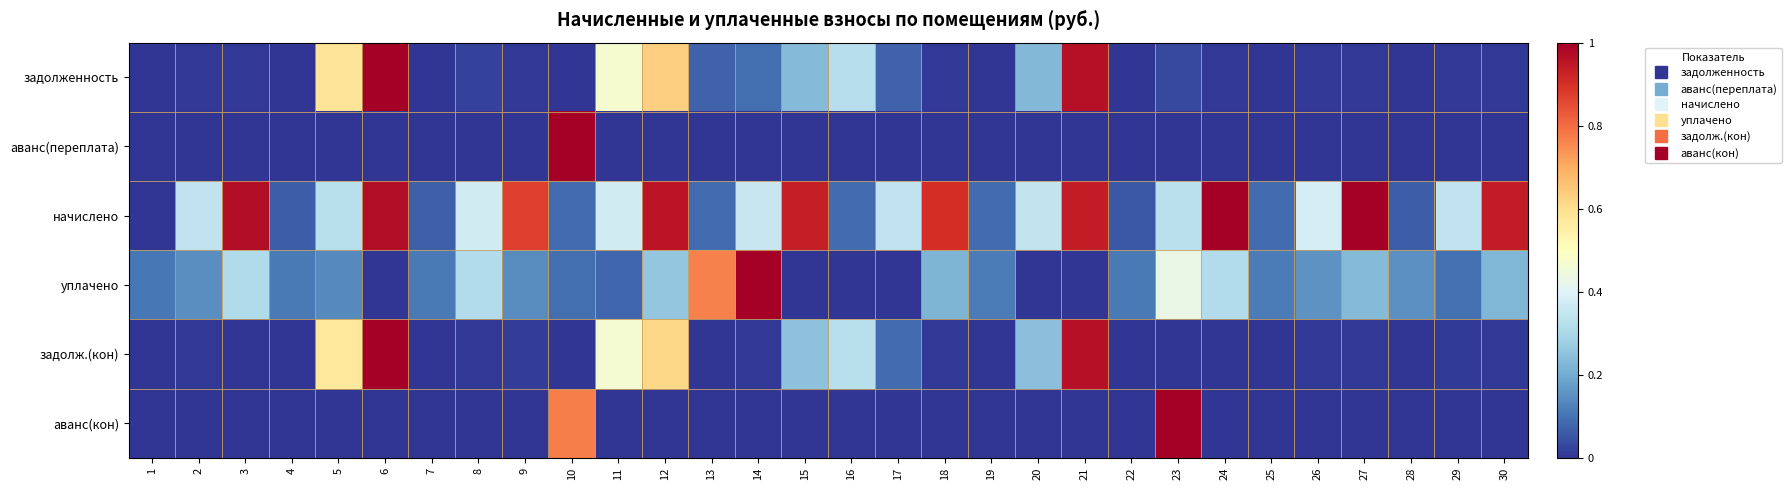

Reading right to left, what are all the values shown in this chart?

задолженность: 30=0.0	29=0.0	28=0.0	27=0.0	26=0.0	25=0.0	24=0.0	23=0.0	22=0.0	21=1.0	20=0.2	19=0.0	18=0.0	17=0.1	16=0.3	15=0.2	14=0.1	13=0.1	12=0.6	11=0.5	10=0.0	9=0.0	8=0.0	7=0.0	6=1.0	5=0.6	4=0.0	3=0.0	2=0.0	1=0.0
аванс(переплата): 30=0.0	29=0.0	28=0.0	27=0.0	26=0.0	25=0.0	24=0.0	23=0.0	22=0.0	21=0.0	20=0.0	19=0.0	18=0.0	17=0.0	16=0.0	15=0.0	14=0.0	13=0.0	12=0.0	11=0.0	10=1.0	9=0.0	8=0.0	7=0.0	6=0.0	5=0.0	4=0.0	3=0.0	2=0.0	1=0.0
начислено: 30=0.9	29=0.3	28=0.1	27=1.0	26=0.4	25=0.1	24=1.0	23=0.3	22=0.1	21=0.9	20=0.3	19=0.1	18=0.9	17=0.3	16=0.1	15=0.9	14=0.4	13=0.1	12=1.0	11=0.4	10=0.1	9=0.9	8=0.4	7=0.1	6=1.0	5=0.3	4=0.1	3=1.0	2=0.3	1=0.0
уплачено: 30=0.2	29=0.1	28=0.2	27=0.2	26=0.2	25=0.1	24=0.3	23=0.4	22=0.1	21=0.0	20=0.0	19=0.1	18=0.2	17=0.0	16=0.0	15=0.0	14=1.0	13=0.8	12=0.3	11=0.1	10=0.1	9=0.1	8=0.3	7=0.1	6=0.0	5=0.1	4=0.1	3=0.3	2=0.1	1=0.1
задолж.(кон): 30=0.0	29=0.0	28=0.0	27=0.0	26=0.0	25=0.0	24=0.0	23=0.0	22=0.0	21=1.0	20=0.2	19=0.0	18=0.0	17=0.1	16=0.3	15=0.2	14=0.0	13=0.0	12=0.6	11=0.5	10=0.0	9=0.0	8=0.0	7=0.0	6=1.0	5=0.6	4=0.0	3=0.0	2=0.0	1=0.0
аванс(кон): 30=0.0	29=0.0	28=0.0	27=0.0	26=0.0	25=0.0	24=0.0	23=1.0	22=0.0	21=0.0	20=0.0	19=0.0	18=0.0	17=0.0	16=0.0	15=0.0	14=0.0	13=0.0	12=0.0	11=0.0	10=0.8	9=0.0	8=0.0	7=0.0	6=0.0	5=0.0	4=0.0	3=0.0	2=0.0	1=0.0